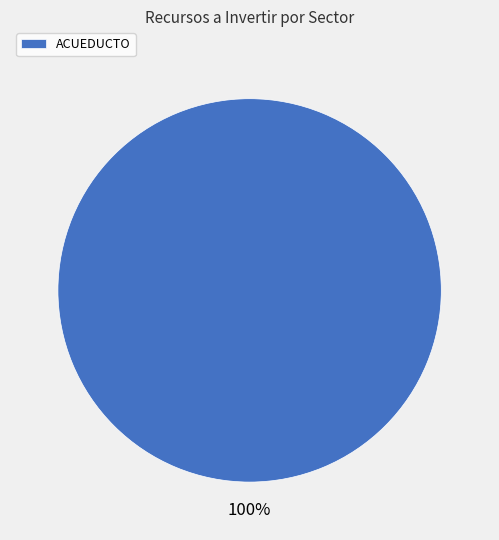

Does ACUEDUCTO account for over 50% of the chart?

Yes